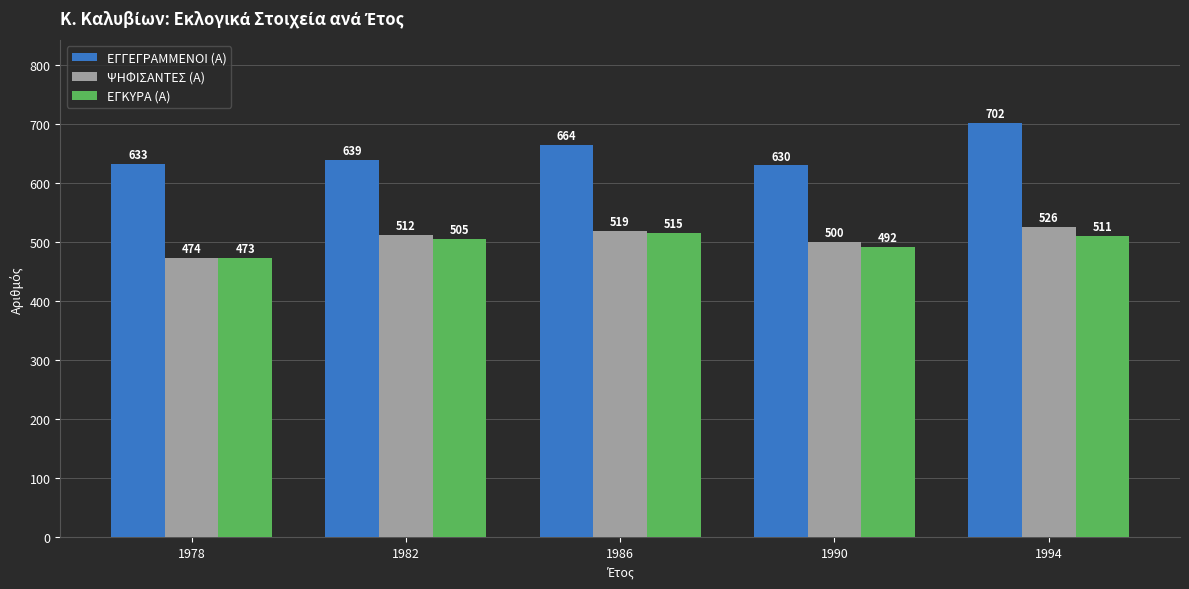

Reading left to right, what are all the values shown in this chart?

ΕΓΓΕΓΡΑΜΜΕΝΟΙ (Α): 1978=633	1982=639	1986=664	1990=630	1994=702
ΨΗΦΙΣΑΝΤΕΣ (Α): 1978=474	1982=512	1986=519	1990=500	1994=526
ΕΓΚΥΡΑ (Α): 1978=473	1982=505	1986=515	1990=492	1994=511